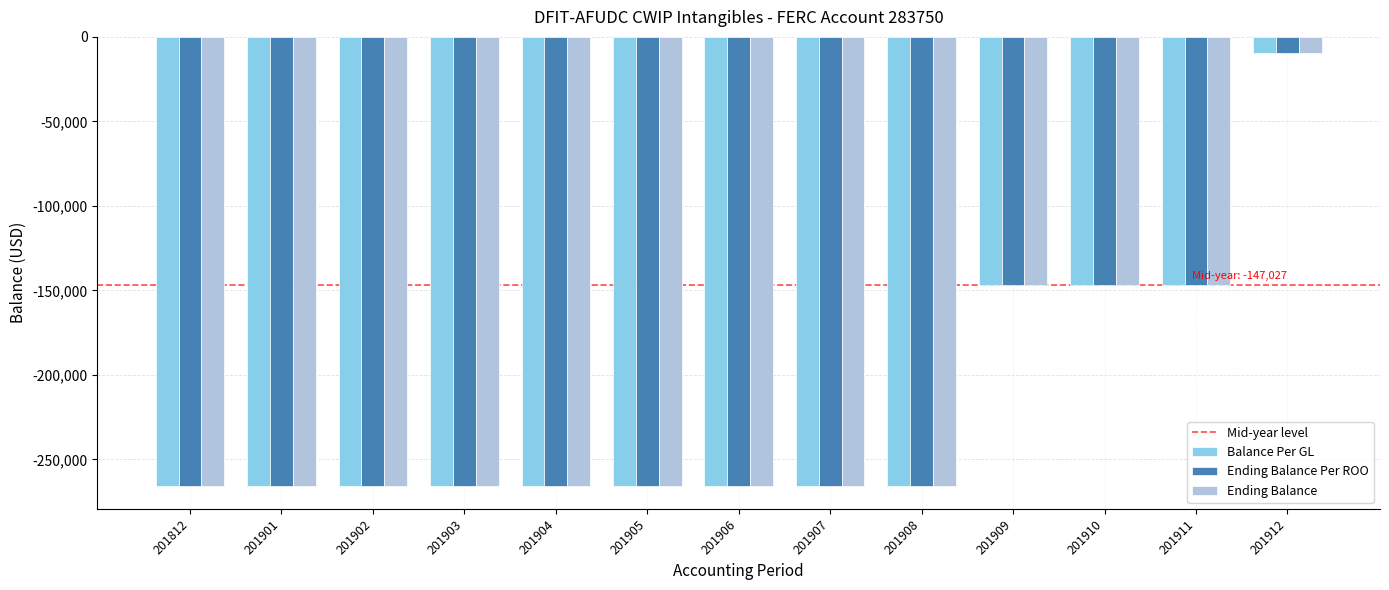

Which category has the highest value in the Ending Balance series?

201912